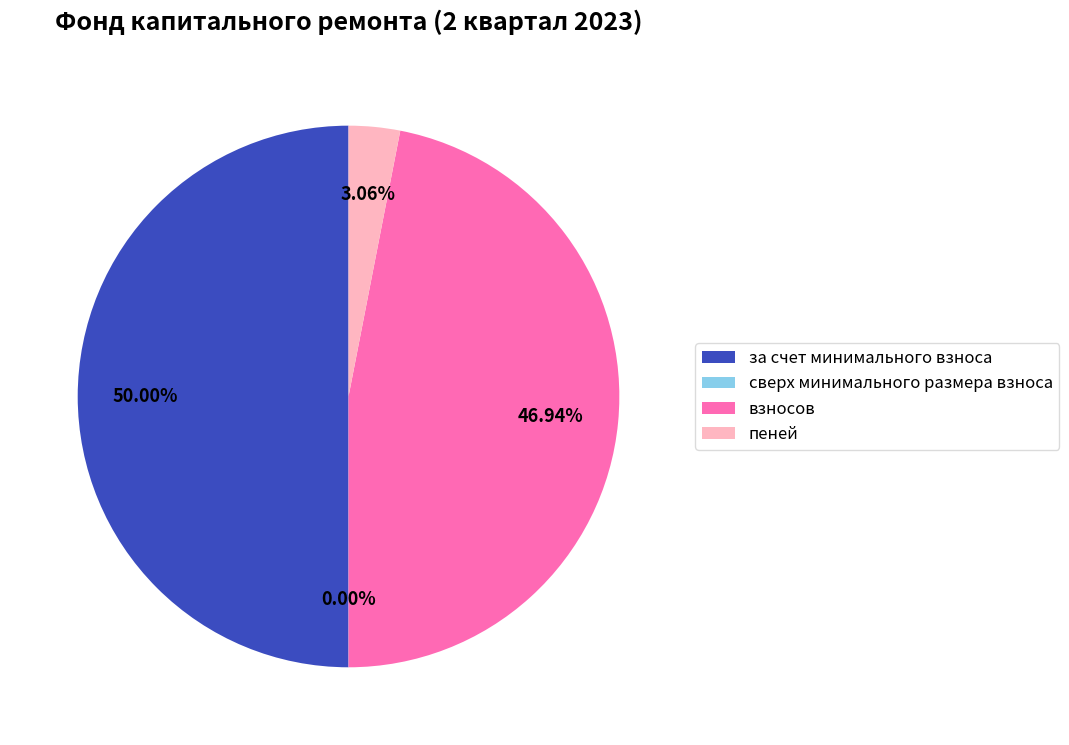

Between за счет минимального взноса and пеней, which is larger?

за счет минимального взноса